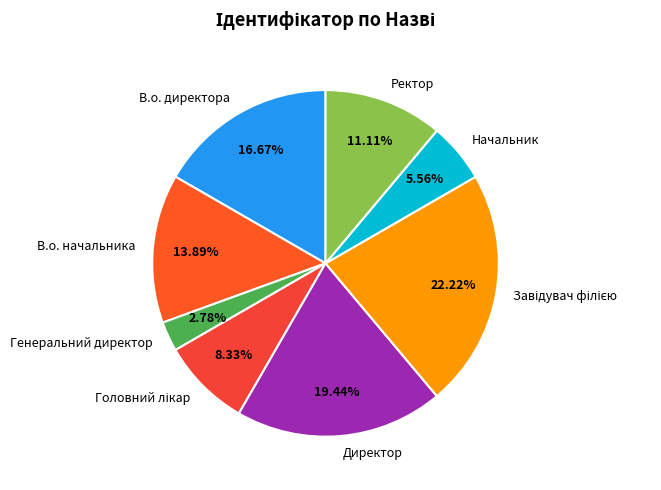

How many segments does this pie chart have?

8